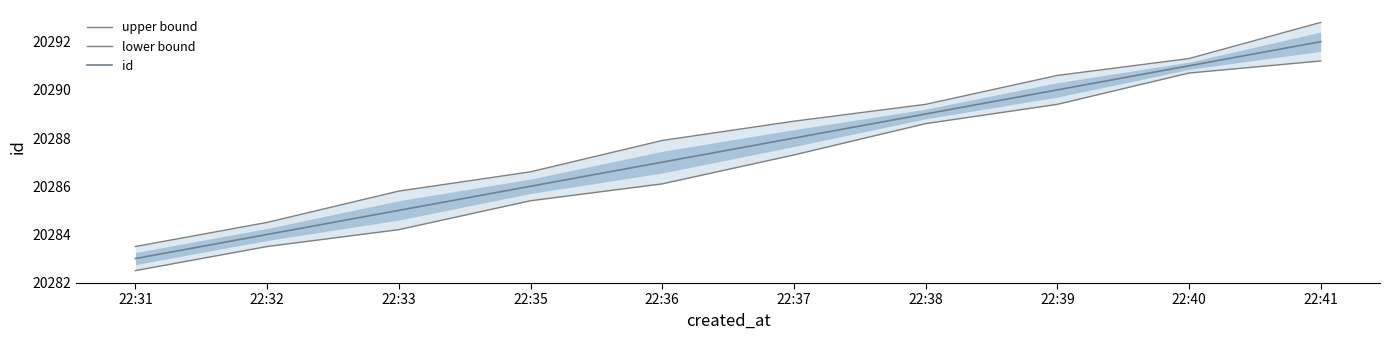

Rank the series by their average value, from lowest to highest.

lower bound, id, upper bound